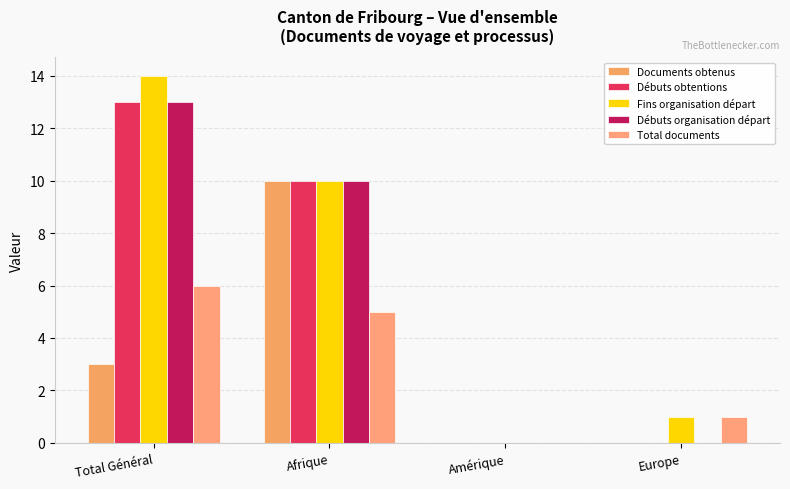

What is the sum of all Débuts organisation départ values?

23